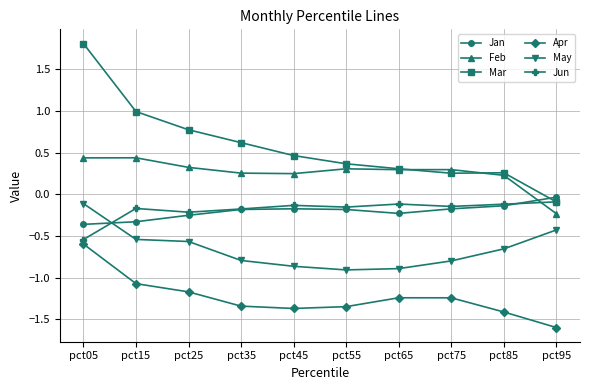

Where does the Apr series first go above -1?

pct05